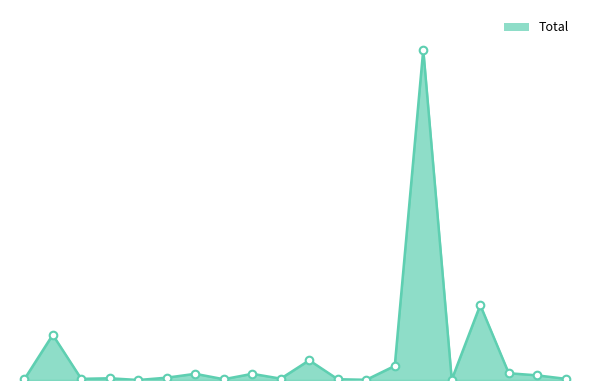

Does the chart have visible grid lines?

No